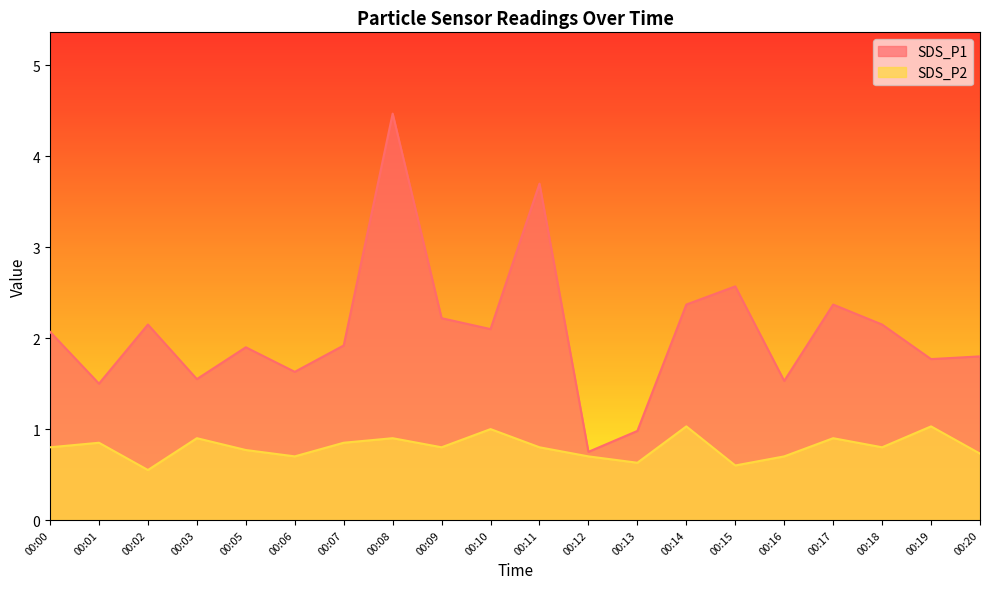

What is the average value of the SDS_P1 series?

2.1